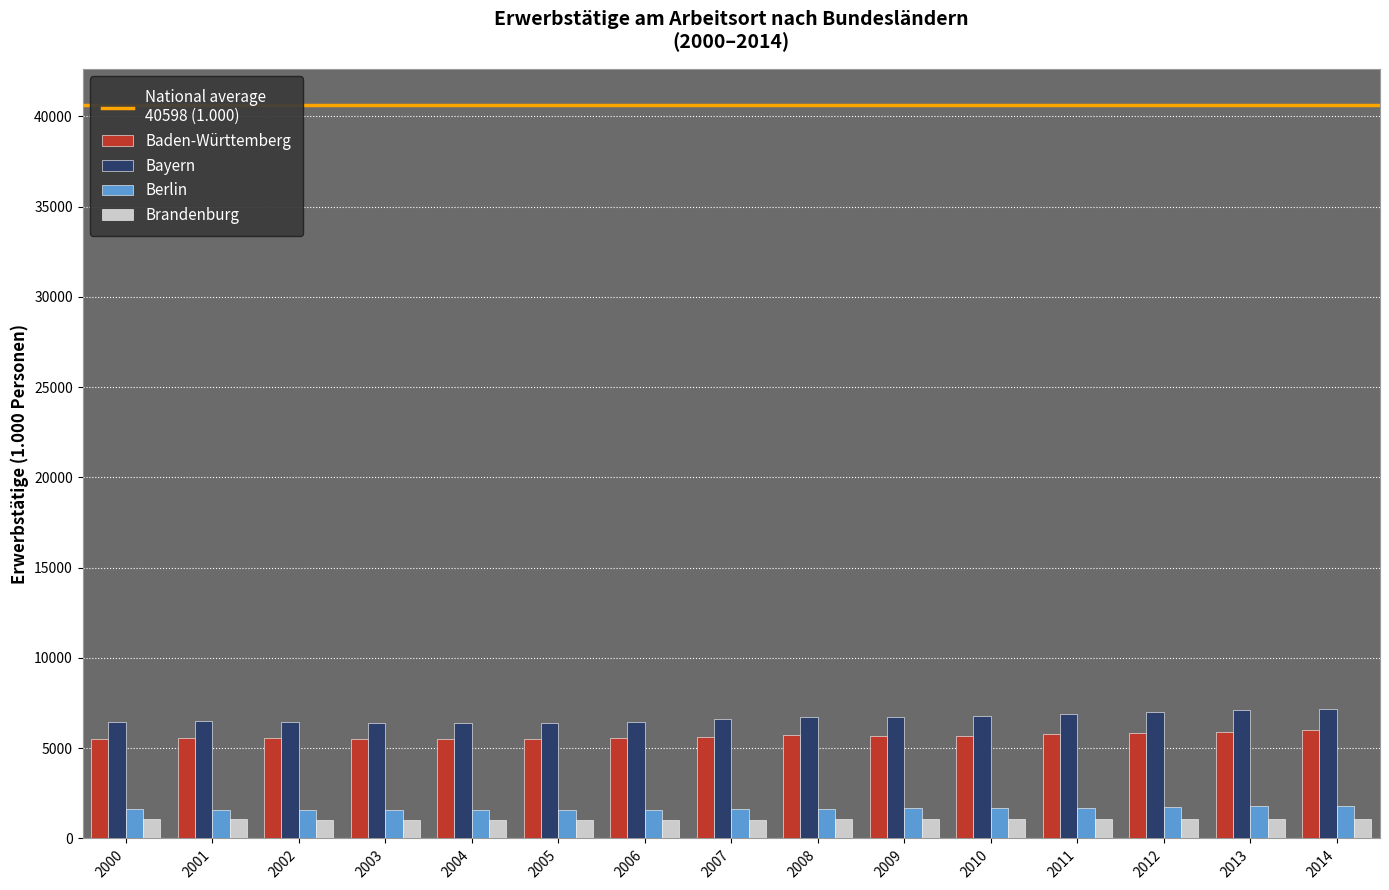

How many bars are there in each group?

4